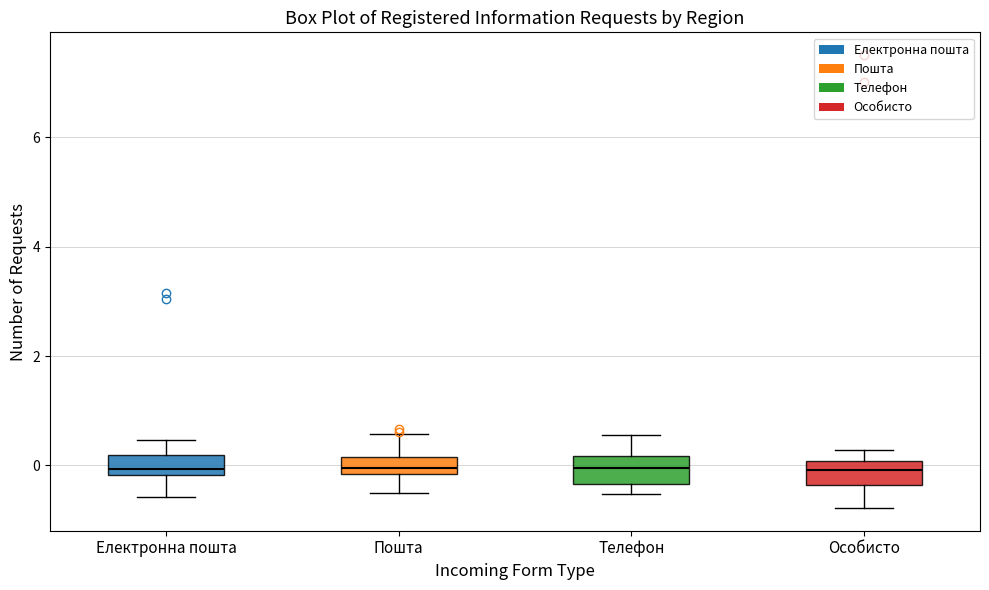

Reading left to right, transcribe this box plot: for each box, give where its median line is, the range the box spans, and where its two whiskers end, as read against the y-axis. The values are not printed on the chart, so give them approximately, as read against the axis.

Електронна пошта: median 0.0, box -0.2 to 0.2, whiskers -0.6 to 0.4
Пошта: median 0.0, box -0.2 to 0.2, whiskers -0.6 to 0.6
Телефон: median 0.0, box -0.4 to 0.2, whiskers -0.6 to 0.6
Особисто: median 0.0 (inside the box), box -0.4 to 0.0, whiskers -0.8 to 0.2